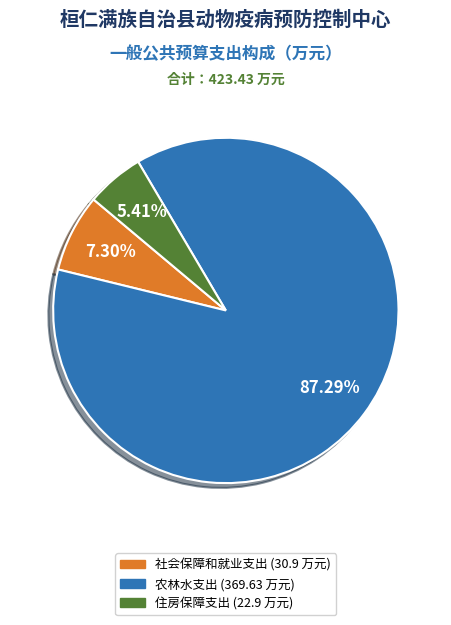

To the nearest percent, what is the combined percentage of 社会保障和就业支出 and 住房保障支出?

13%